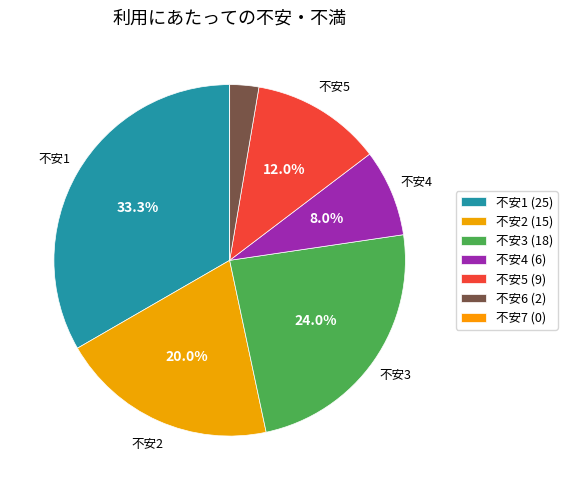

Count the number of slices in the pie.

6